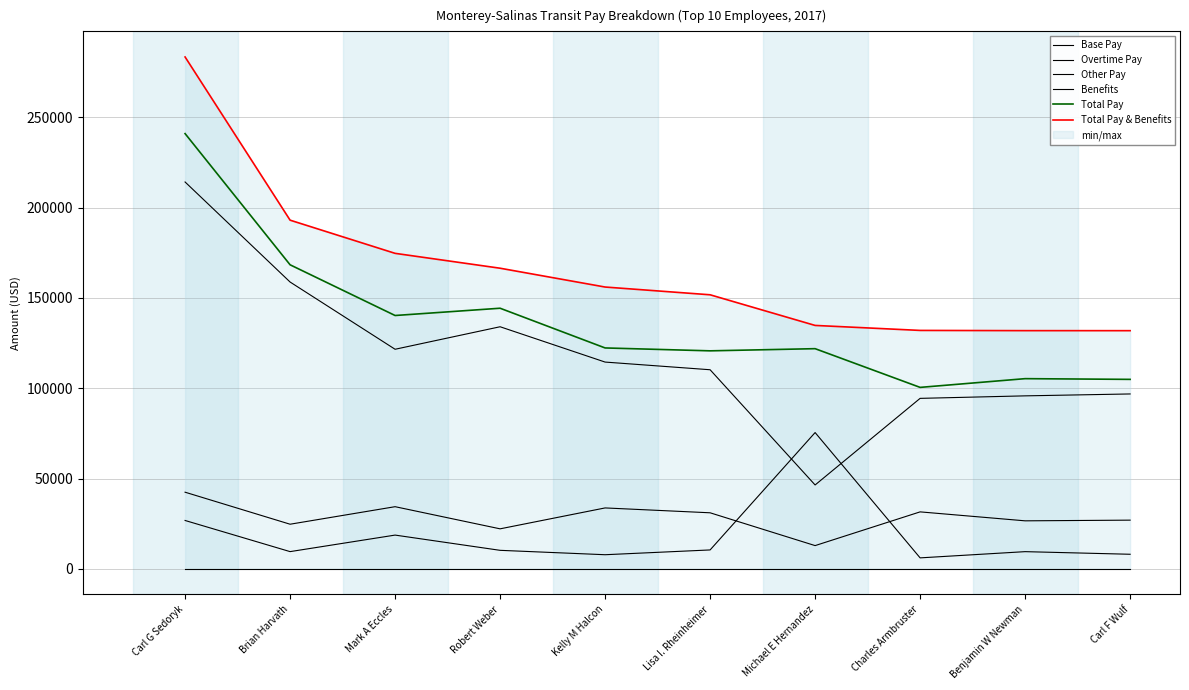

Which series has the widest spread of values?

Base Pay